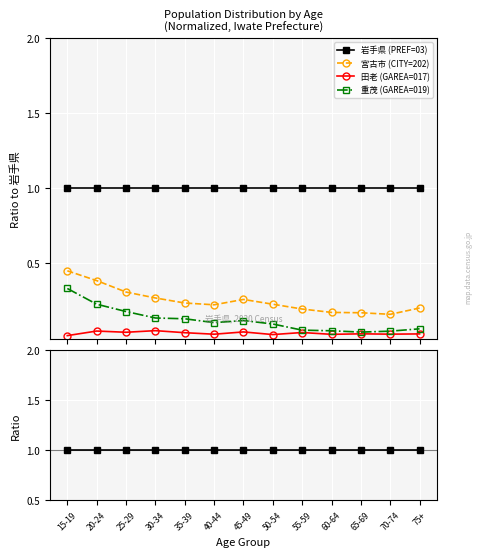

At which category does 重茂 (GAREA=019) reach its first local peak?

45-49